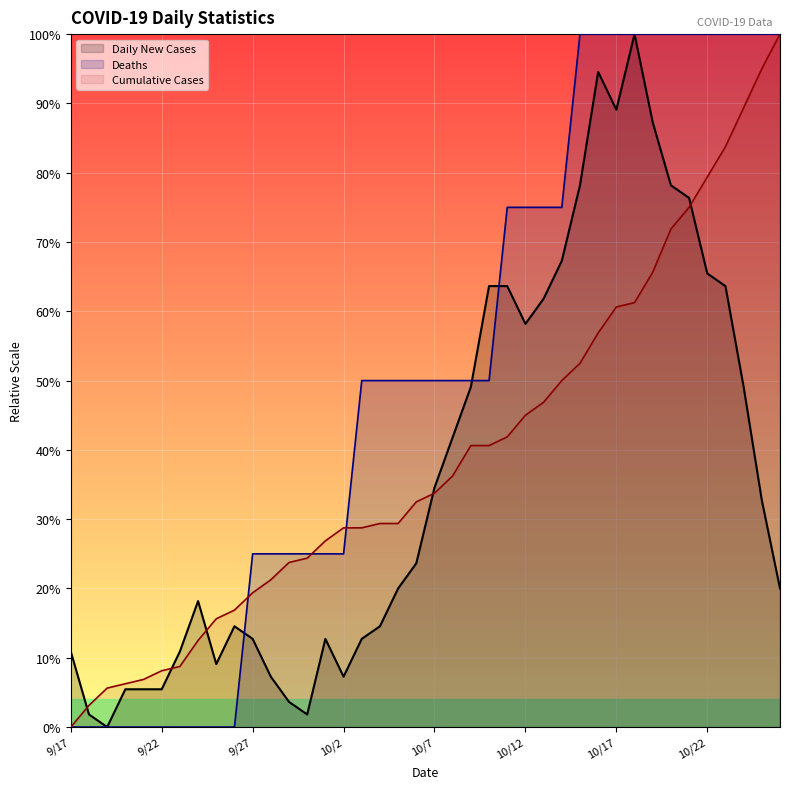

What is the label of the 23rd point from the right?

10/4